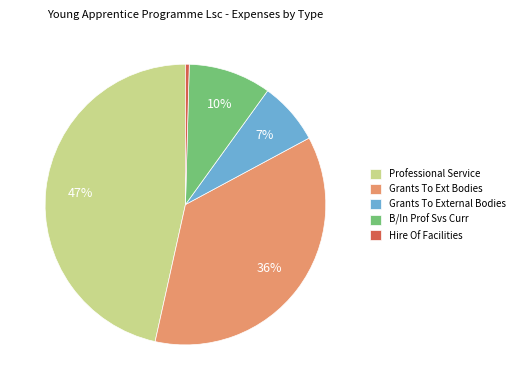

Is it true that Grants To Ext Bodies is 36% of the pie?

True